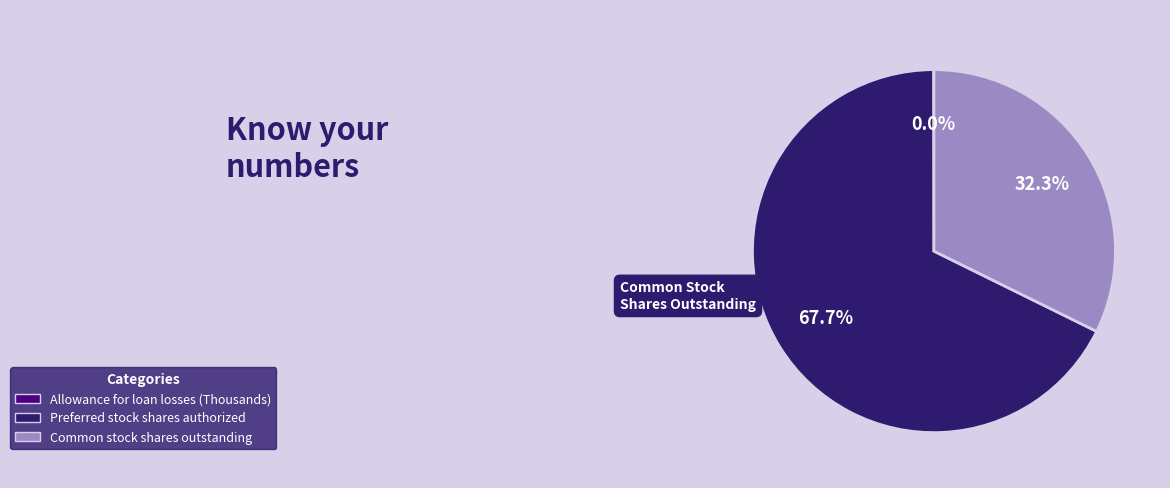

What is the majority slice?

Preferred stock shares authorized